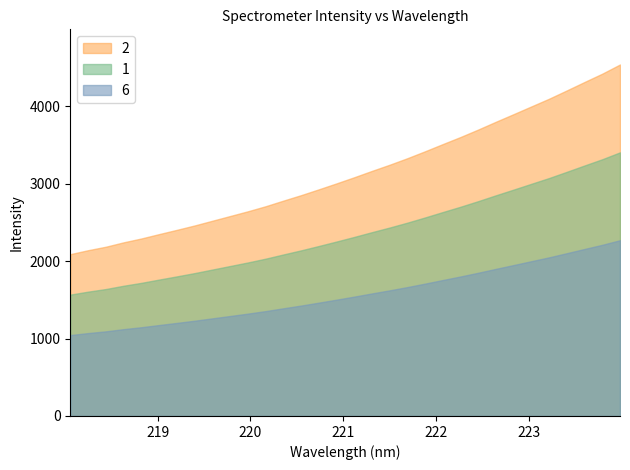

What is the greatest value displayed?

4542.2